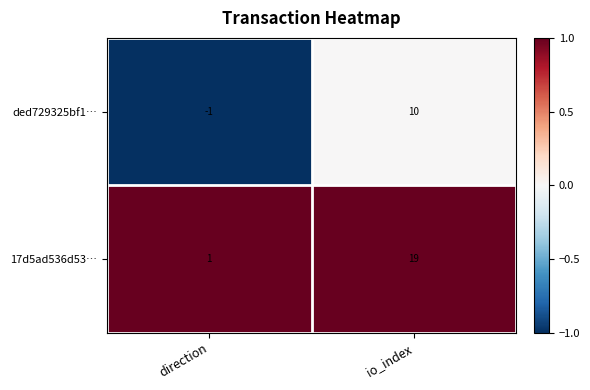

Rank the categories by 17d5ad536d53… value from lowest to highest.

direction, io_index